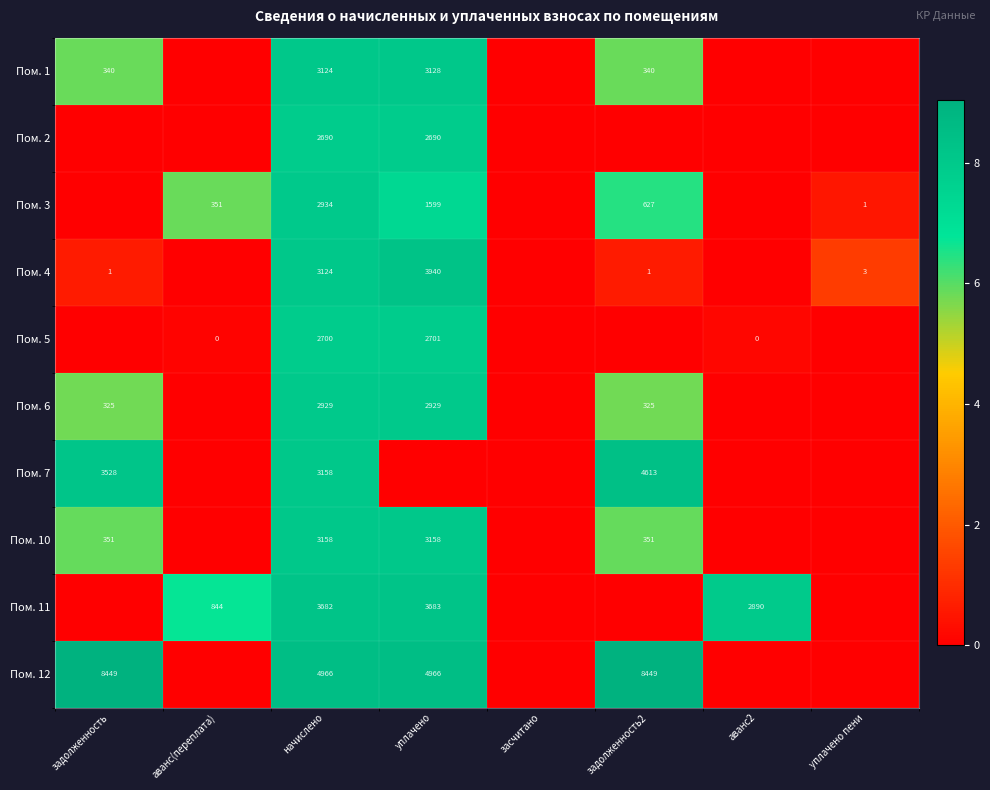

The value of Пом. 12 at уплачено is 7389. True or false?

False